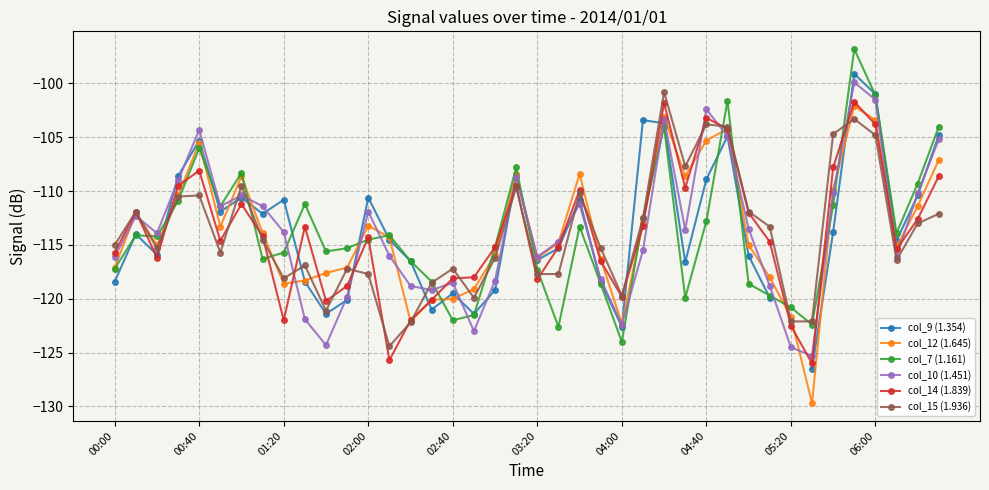

What is the maximum value for col_7 (1.161)?

-96.8